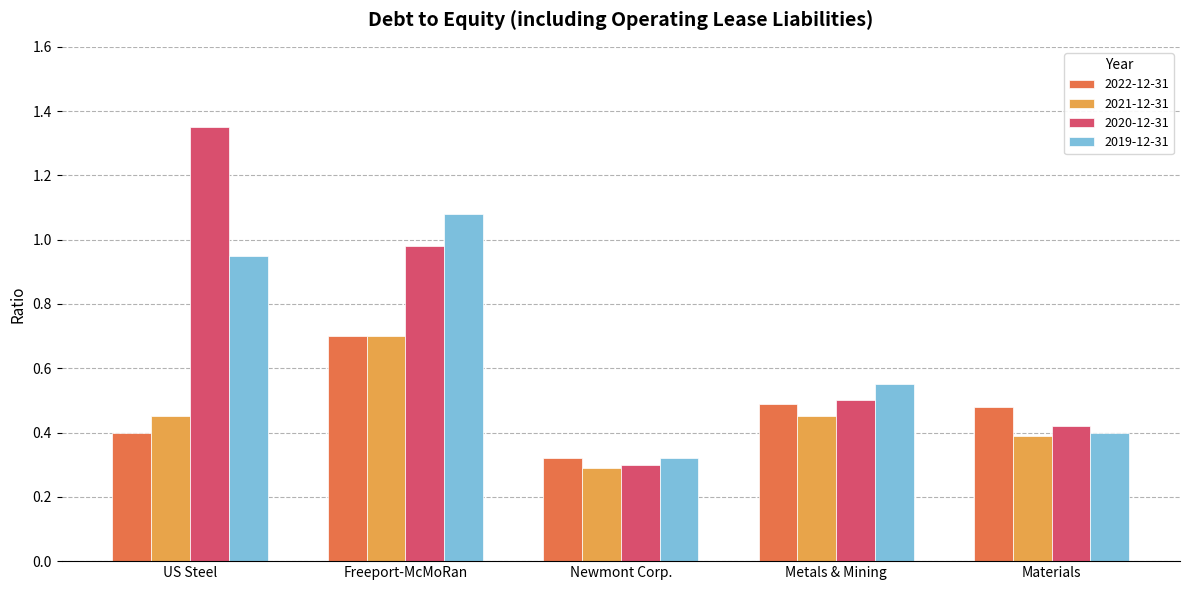

What is the sum of all 2022-12-31 values?

2.4